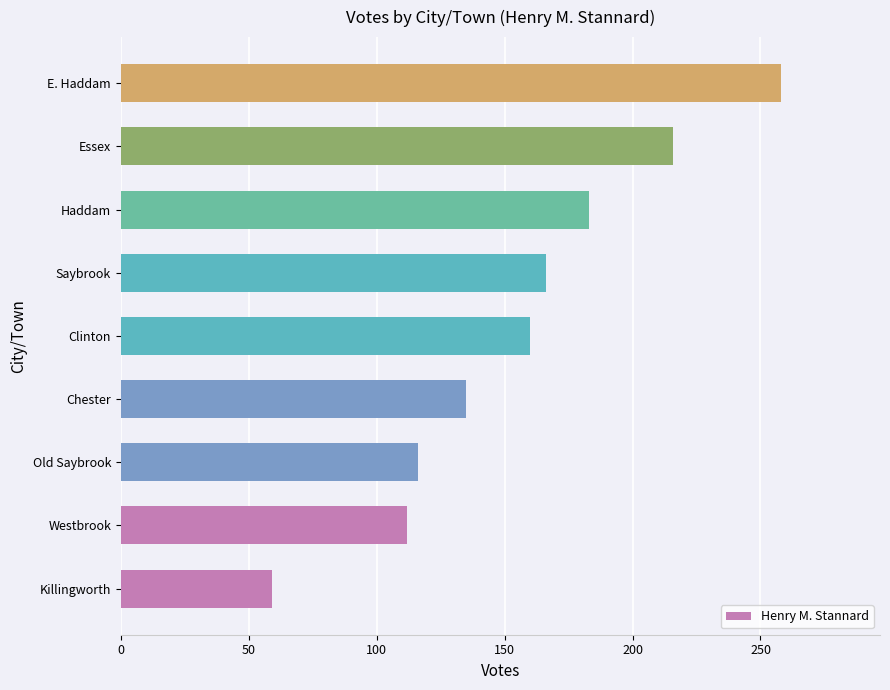

Reading bottom to top, list all the values displayed in this chart.

Killingworth=59	Westbrook=112	Old Saybrook=116	Chester=135	Clinton=160	Saybrook=166	Haddam=183	Essex=216	E. Haddam=258